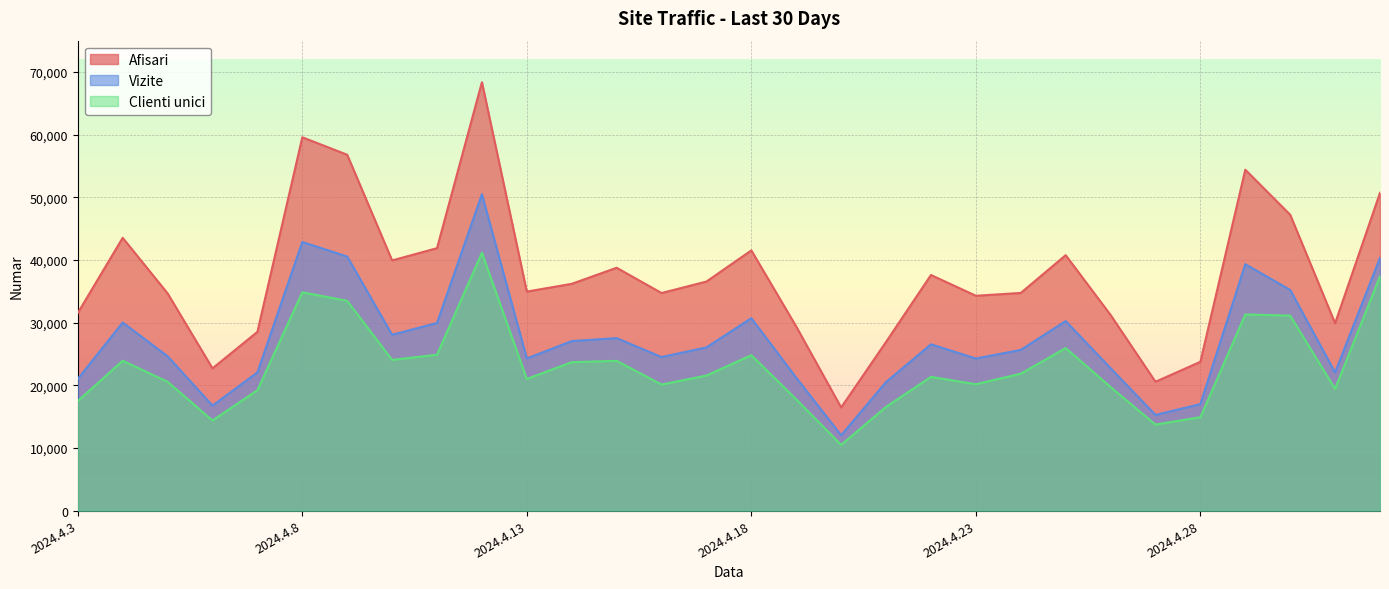

True or false: Afisari and Clienti unici intersect in this chart.

False